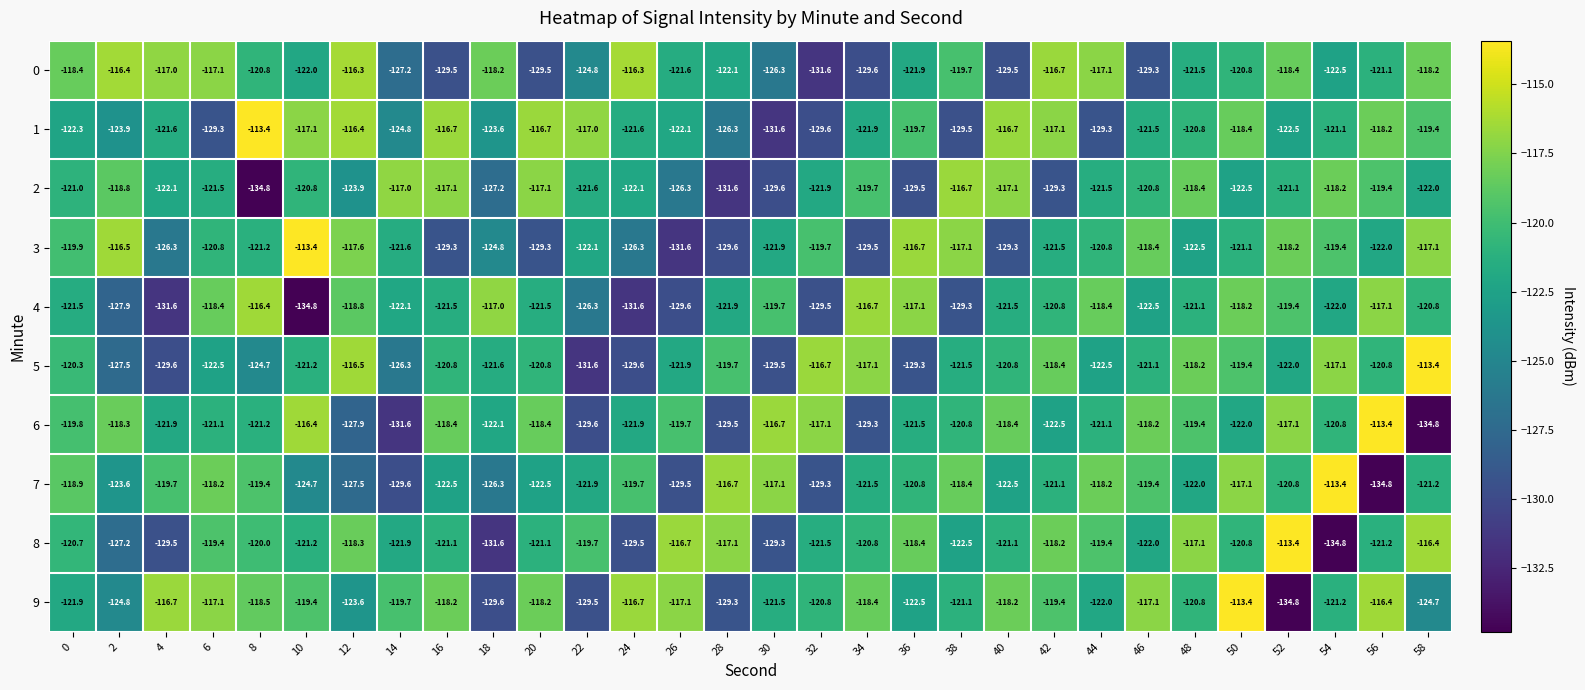

At which category is the sum across all series the highest?

50